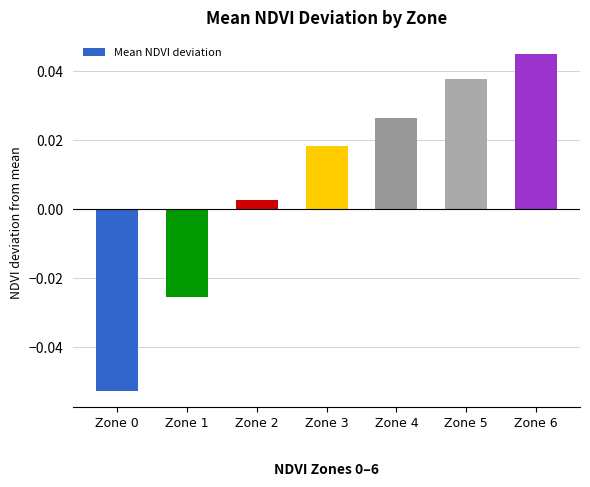

How many data points are less than 0?

2